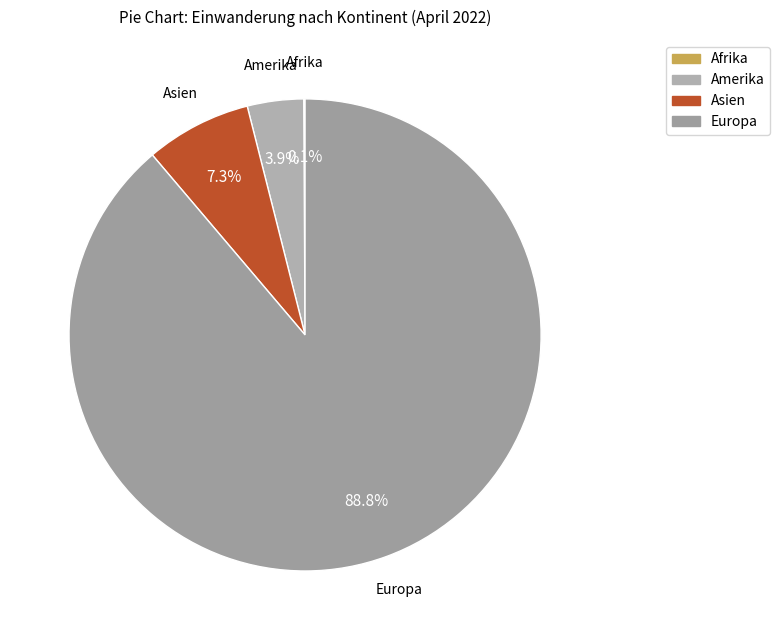

How much of the chart is everything except Asien?

92.7%